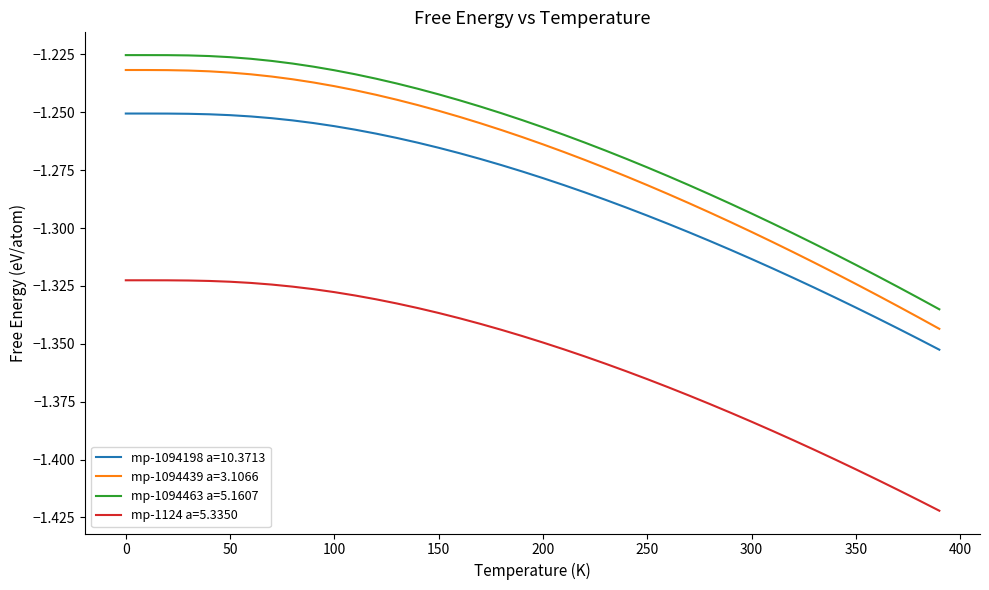

Which series has the widest spread of values?

mp-1094439 a=3.1066